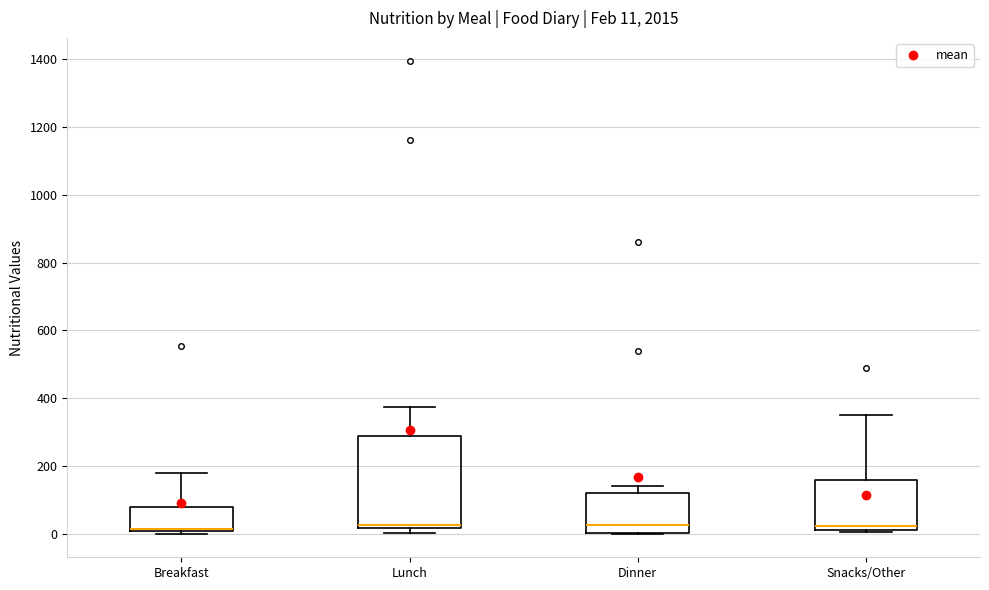

Comparing the boxes themselves (not the whiskers), which one is the tallest?

Lunch